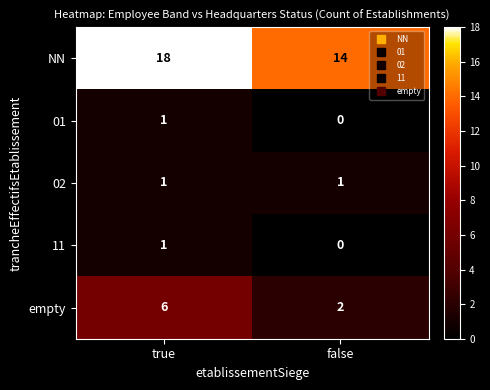

What is the spread (max minus min) of values at true?

17